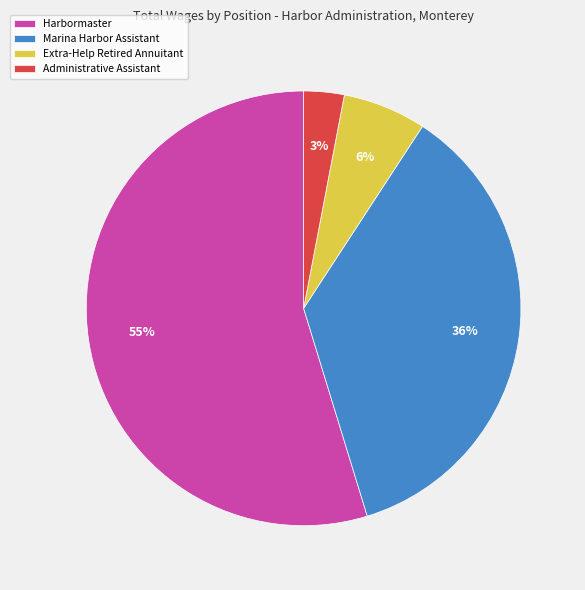

Does any single category account for the majority?

Yes